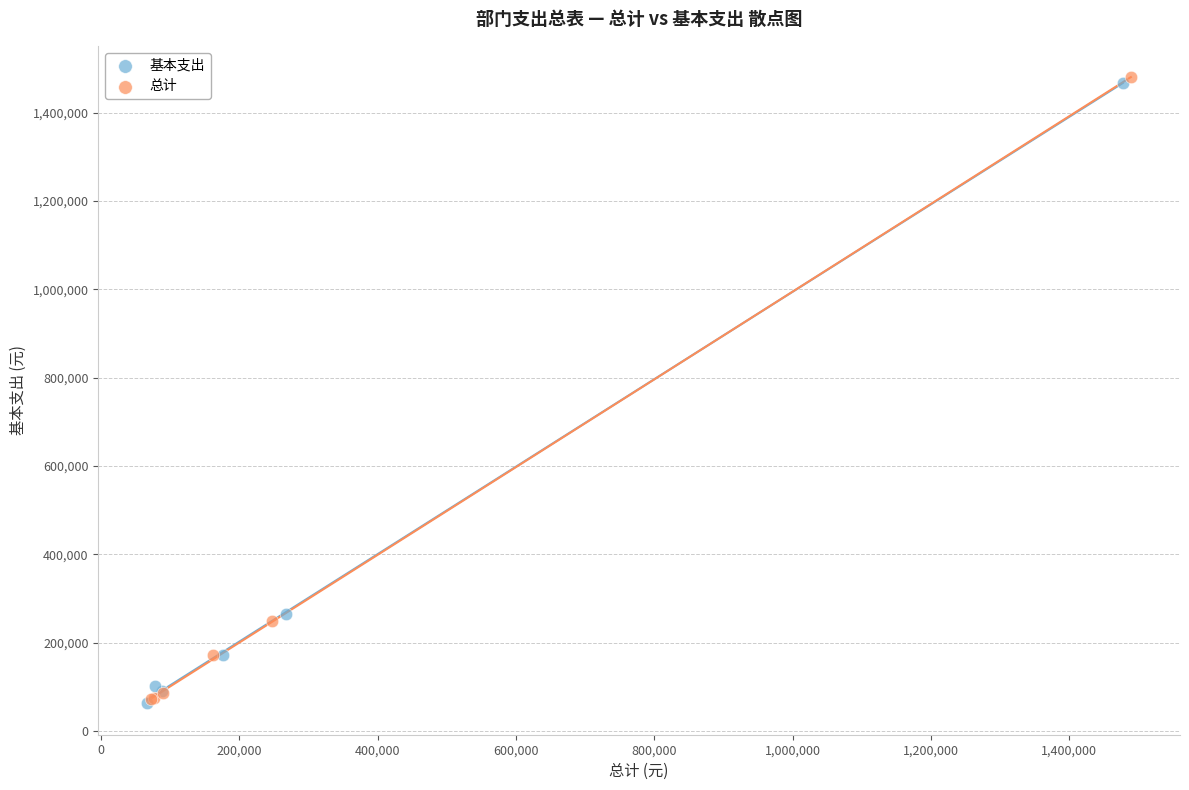

Which series has the largest Y range (max minus min)?

总计